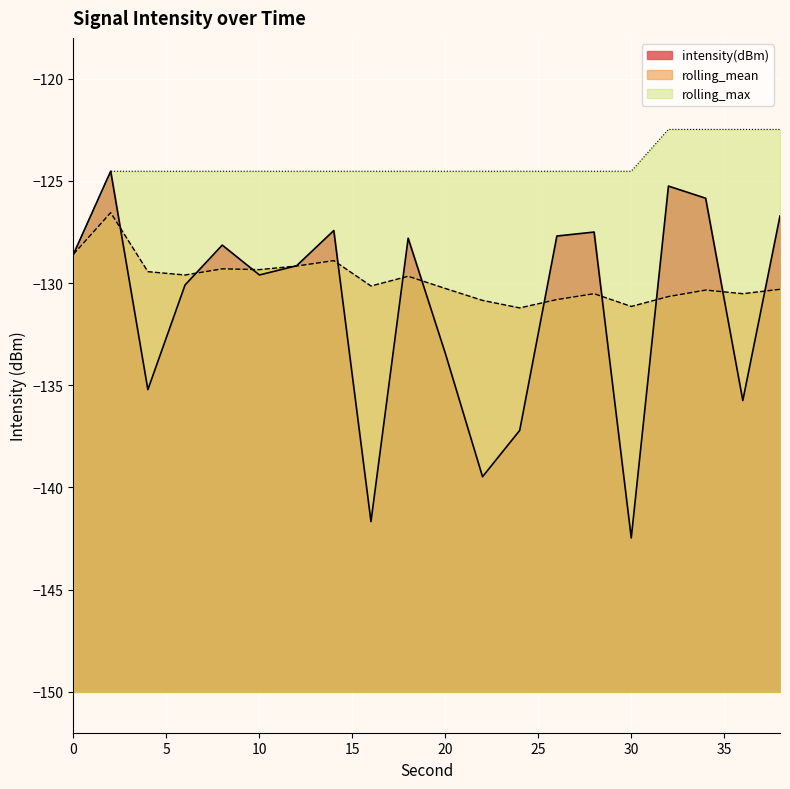

How many times do intensity(dBm) and rolling_mean cross each other?

12